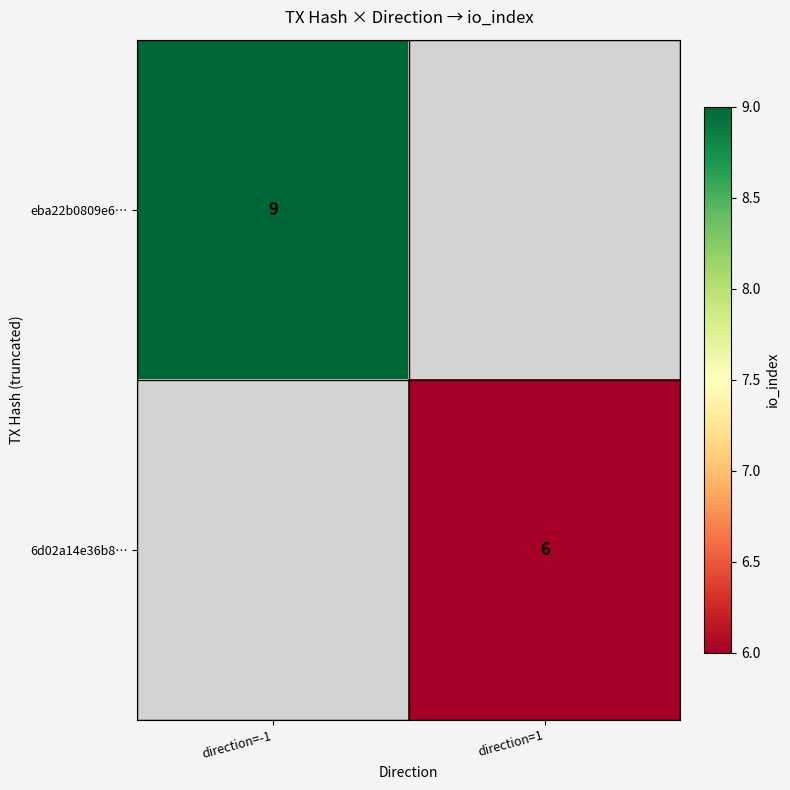

Is it true that eba22b0809e6… equals 9 at direction=-1?

True